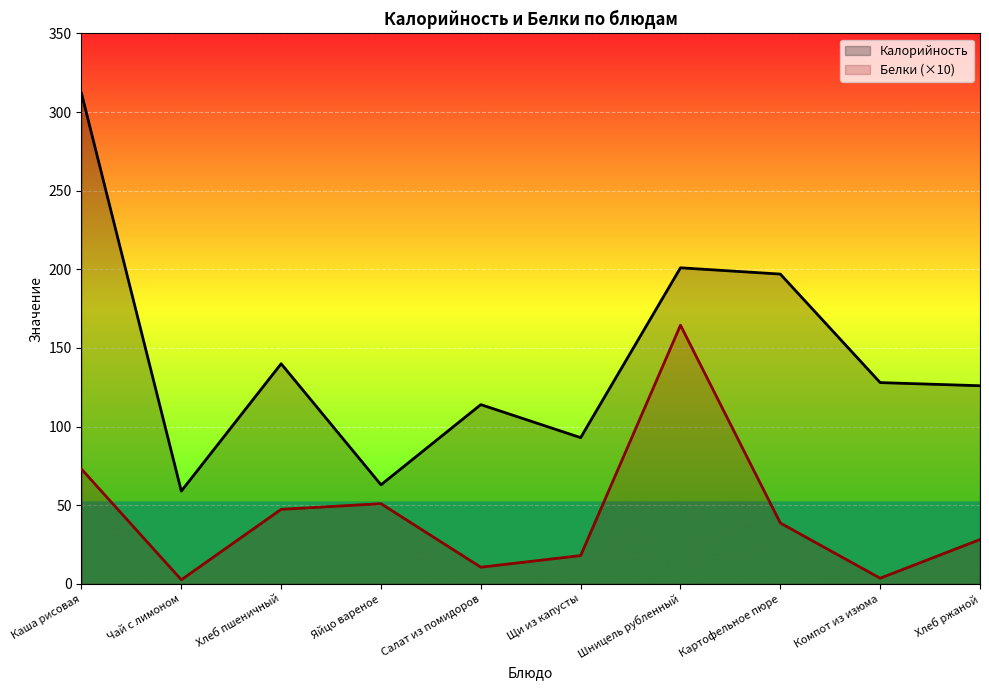

What are all the series names shown in the legend?

Калорийность, Белки (×10)